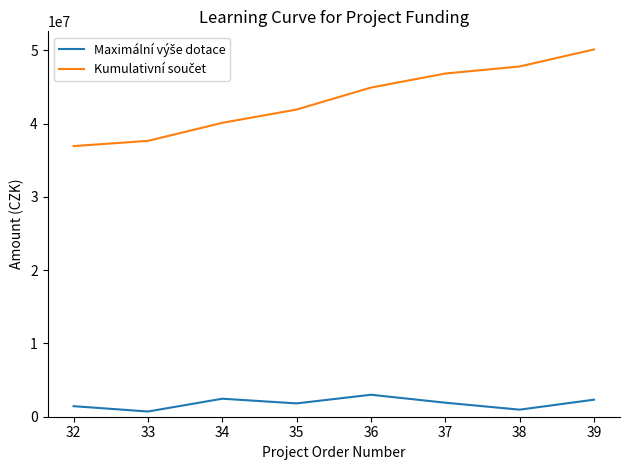

What is the greatest value displayed?

50128000